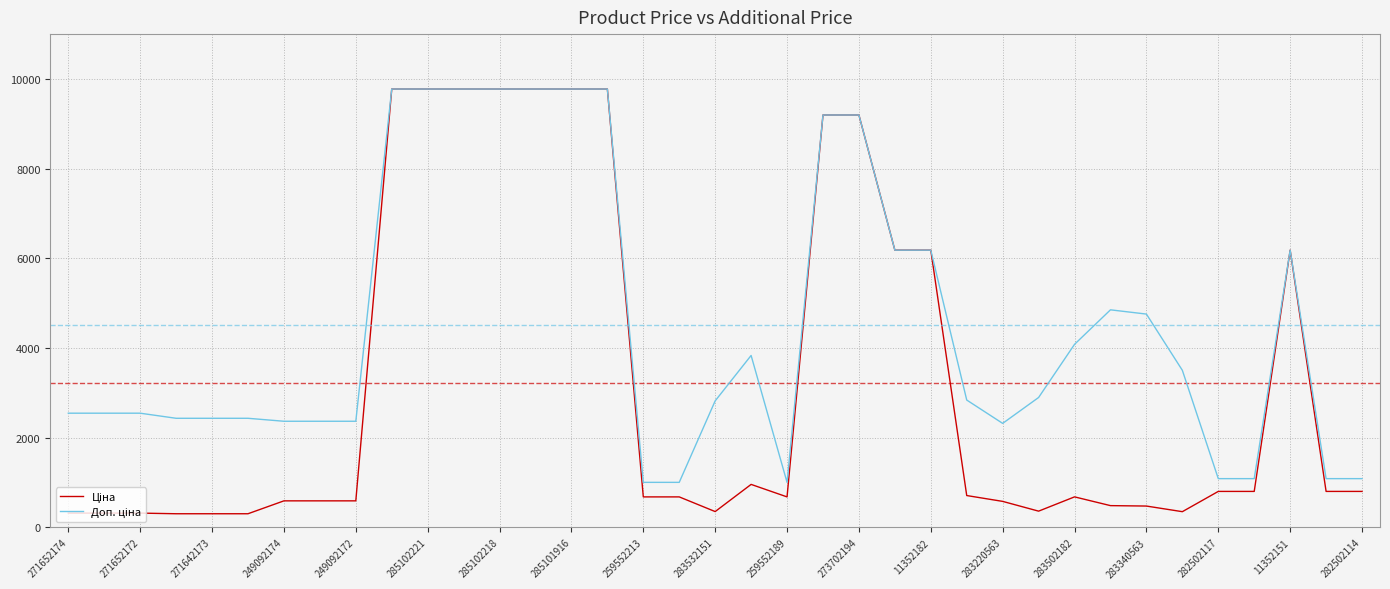

What is the minimum value shown in the chart?

304.1